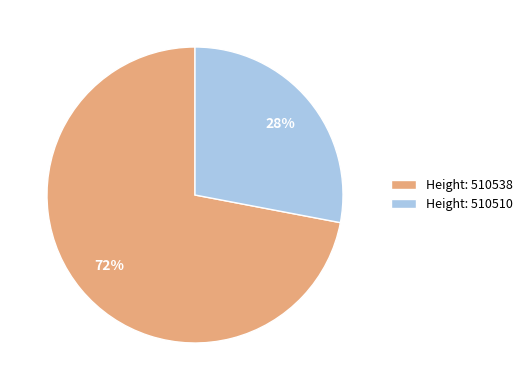

Is the sum of Height: 510538 and Height: 510510 greater than half?

Yes